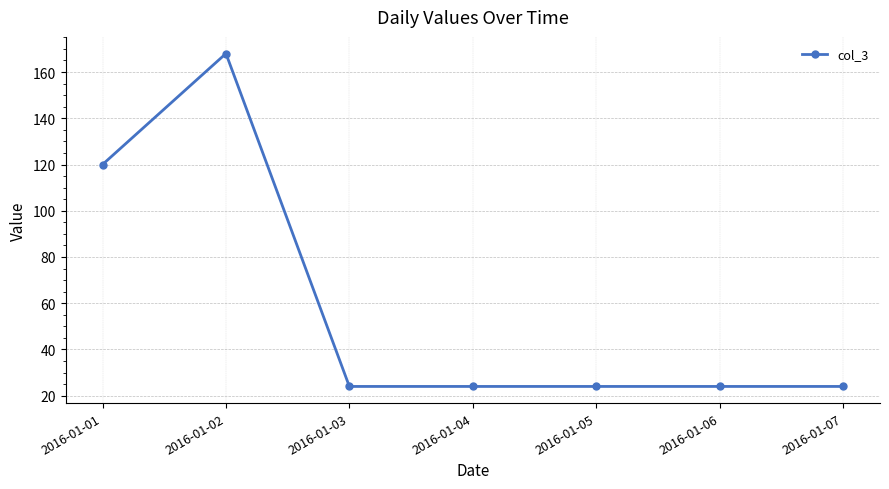

Reading right to left, what are all the values shown in this chart?

24	24	24	24	24	168	120